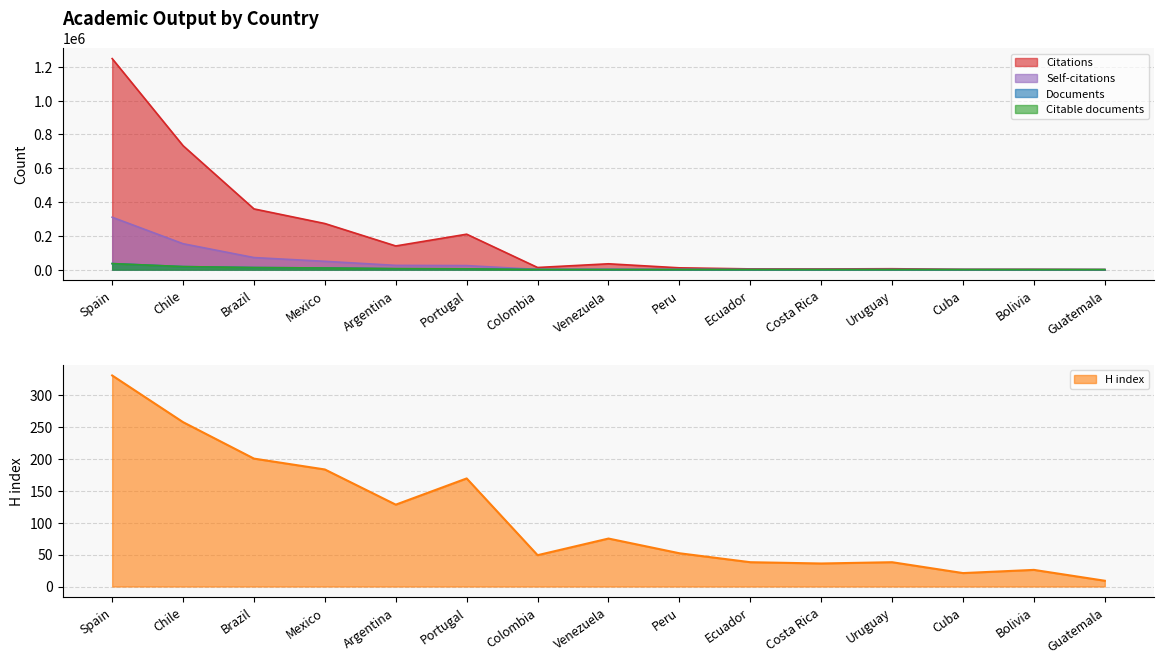

Reading left to right, transcribe all the data shown in this chart.

Documents: Spain=35987	Chile=18061	Brazil=12396	Mexico=9922	Argentina=5745	Portugal=4843	Colombia=657	Venezuela=646	Peru=429	Ecuador=226	Costa Rica=201	Uruguay=197	Cuba=154	Bolivia=66	Guatemala=39
Citable documents: Spain=35682	Chile=17976	Brazil=12307	Mexico=9849	Argentina=5684	Portugal=4809	Colombia=652	Venezuela=643	Peru=424	Ecuador=225	Costa Rica=200	Uruguay=196	Cuba=152	Bolivia=66	Guatemala=38
Citations: Spain=1248974	Chile=733532	Brazil=359512	Mexico=272910	Argentina=140203	Portugal=209819	Colombia=12748	Venezuela=34659	Peru=10775	Ecuador=4526	Costa Rica=4187	Uruguay=5469	Cuba=1777	Bolivia=1773	Guatemala=642
Self-citations: Spain=310219	Chile=153423	Brazil=71513	Mexico=49303	Argentina=25308	Portugal=23954	Colombia=1458	Venezuela=1927	Peru=1311	Ecuador=685	Costa Rica=570	Uruguay=442	Cuba=250	Bolivia=146	Guatemala=37
H index: Spain=330	Chile=257	Brazil=200	Mexico=183	Argentina=128	Portugal=169	Colombia=49	Venezuela=75	Peru=52	Ecuador=38	Costa Rica=36	Uruguay=38	Cuba=21	Bolivia=26	Guatemala=9